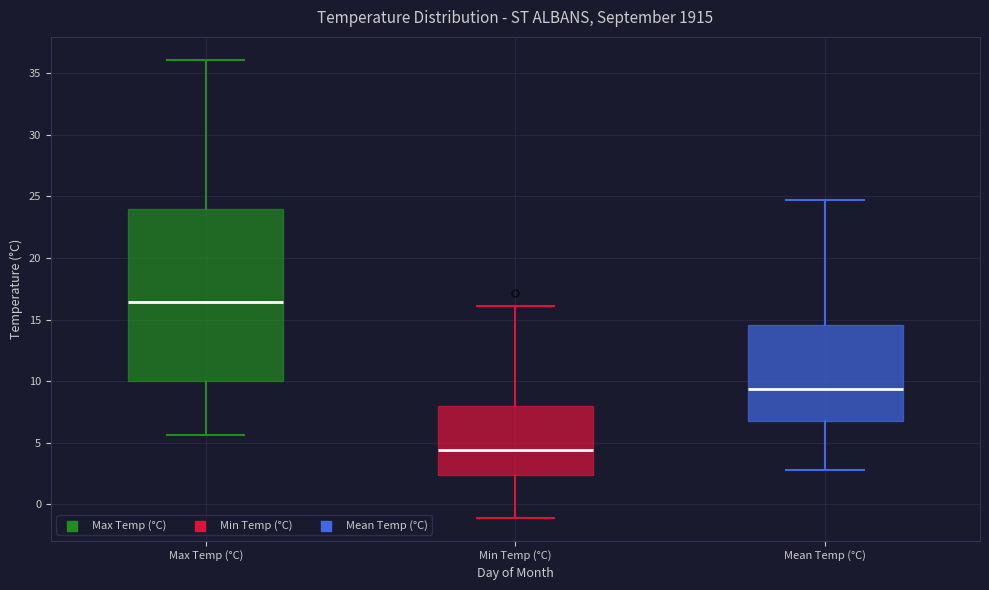

Where is the upper edge of the box for Mean Temp (°C) on the y-axis? The values are not printed on the chart, so give them approximately, as read against the axis.

14.5